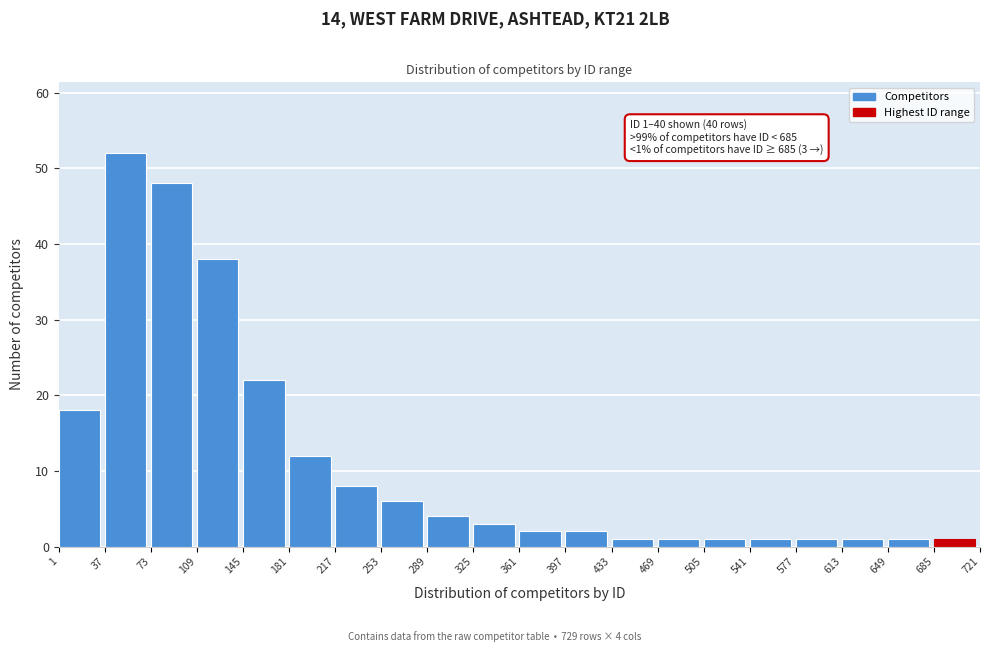

Reading right to left, what are all the values shown in this chart?

1	1	1	1	1	1	1	1	2	2	3	4	6	8	12	22	38	48	52	18